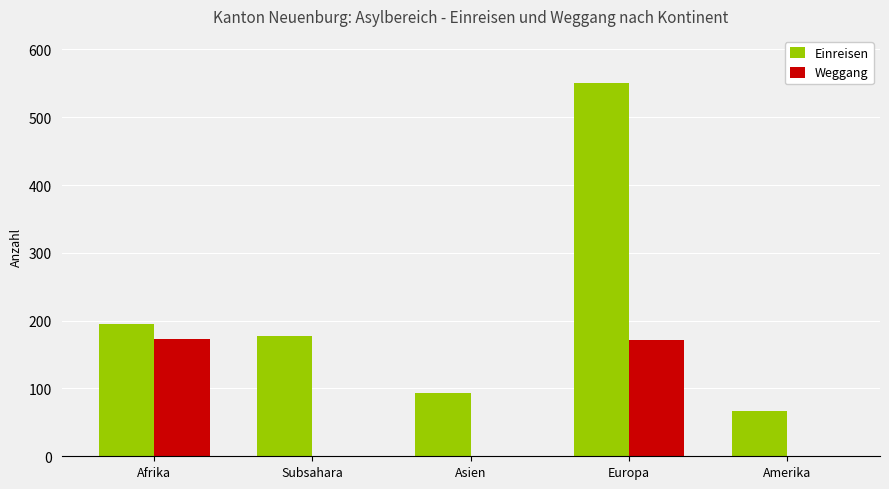

Between Afrika and Subsahara, which series saw the biggest shift?

Weggang